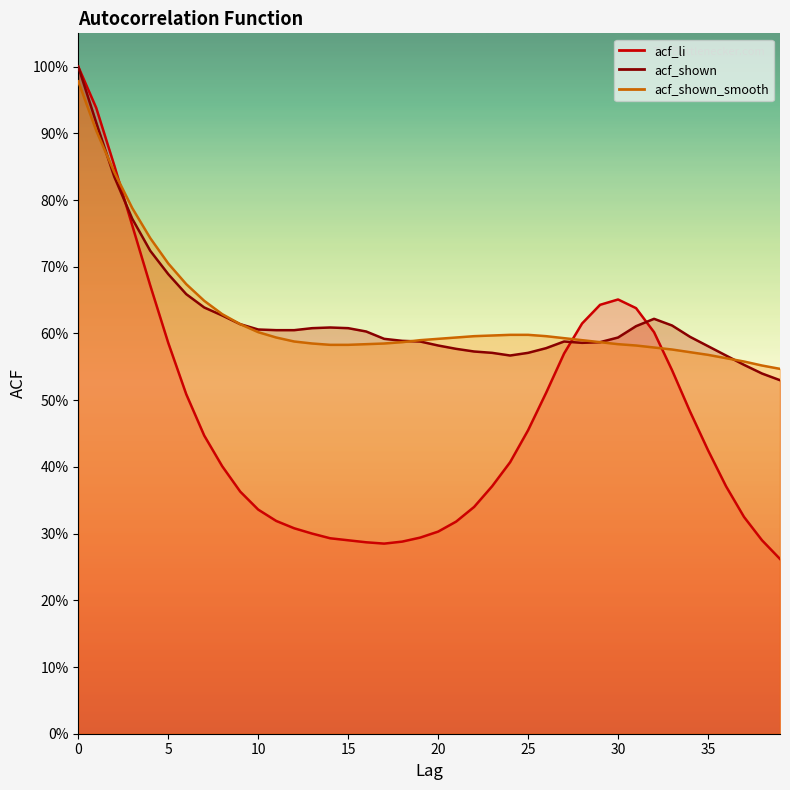

What is the sum of all acf_li values?

18.7